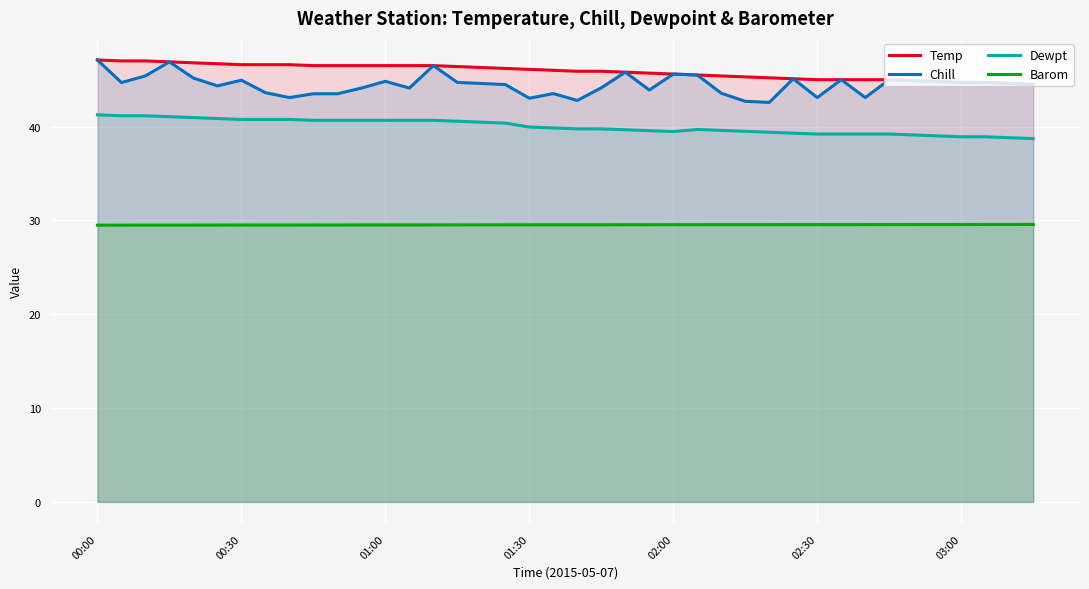

What is the maximum value shown in the chart?

47.1